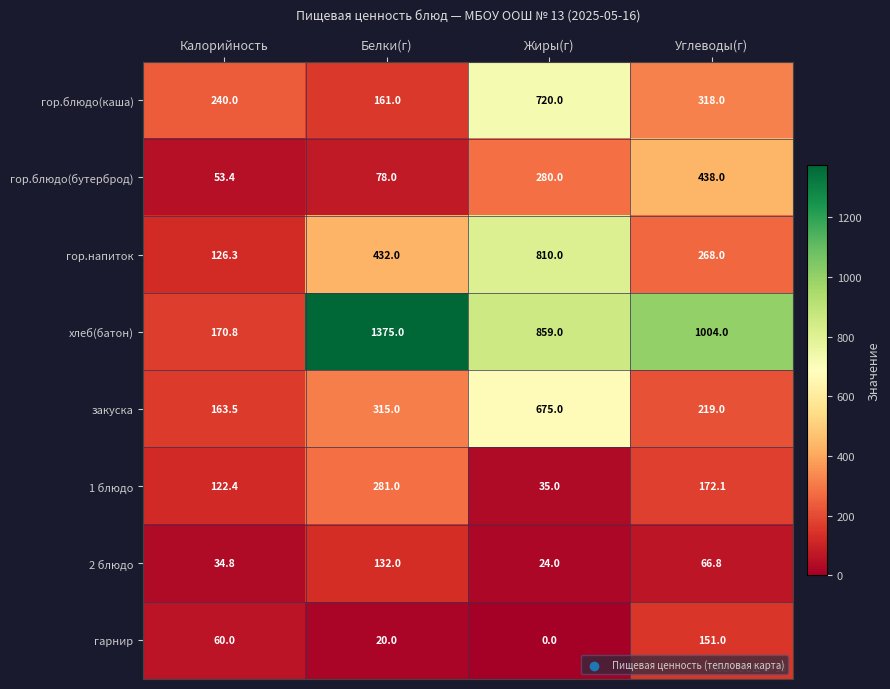

The value of хлеб(батон) at Белки(г) is 2169.2. True or false?

False